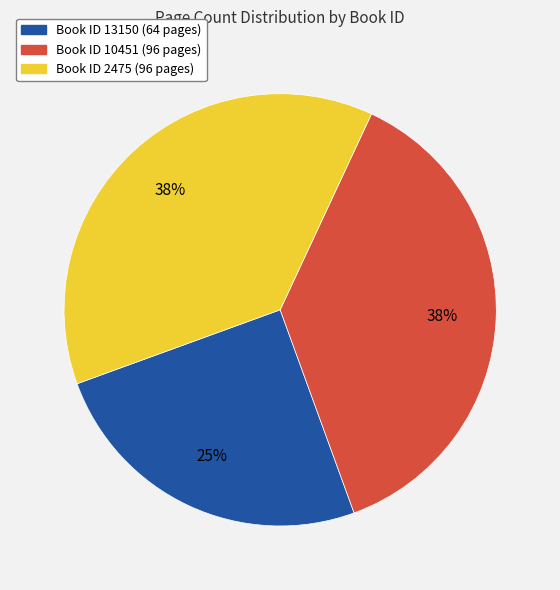

To the nearest percent, what is the average slice percentage?

33%